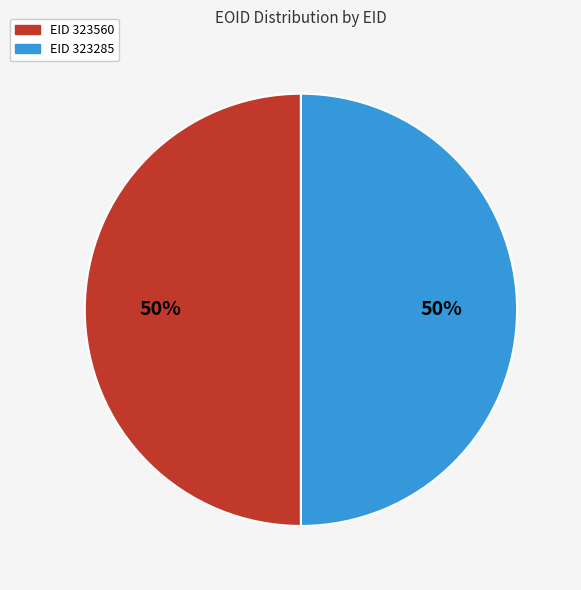

How many segments does this pie chart have?

2